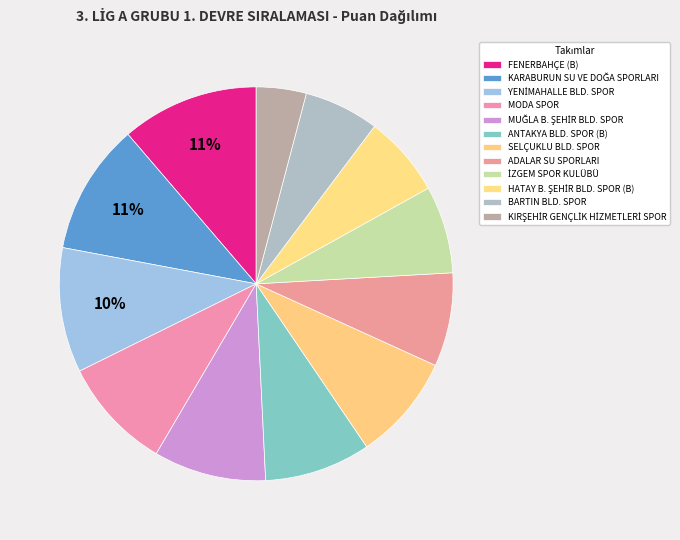

To the nearest percent, what portion does HATAY B. ŞEHİR BLD. SPOR (B) represent?

7%